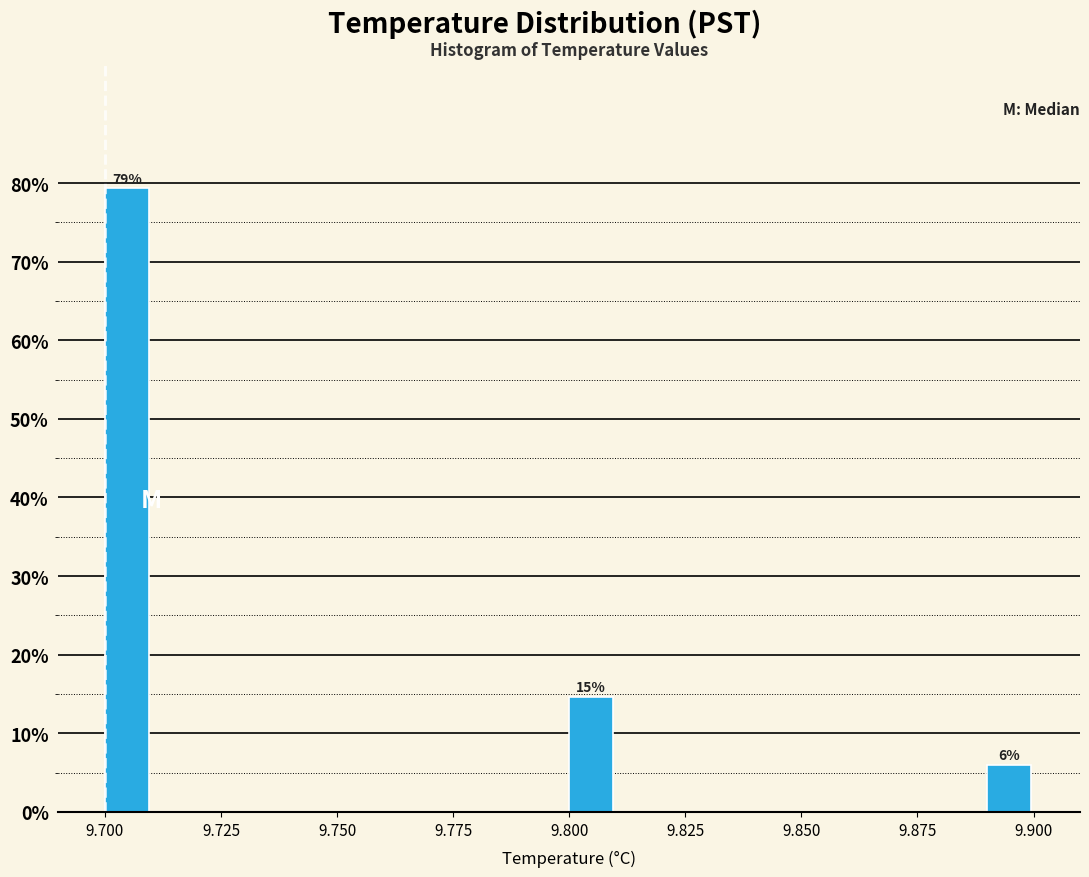

Read against the x-axis, roughly where is the centre of the tallest bar?

9.705